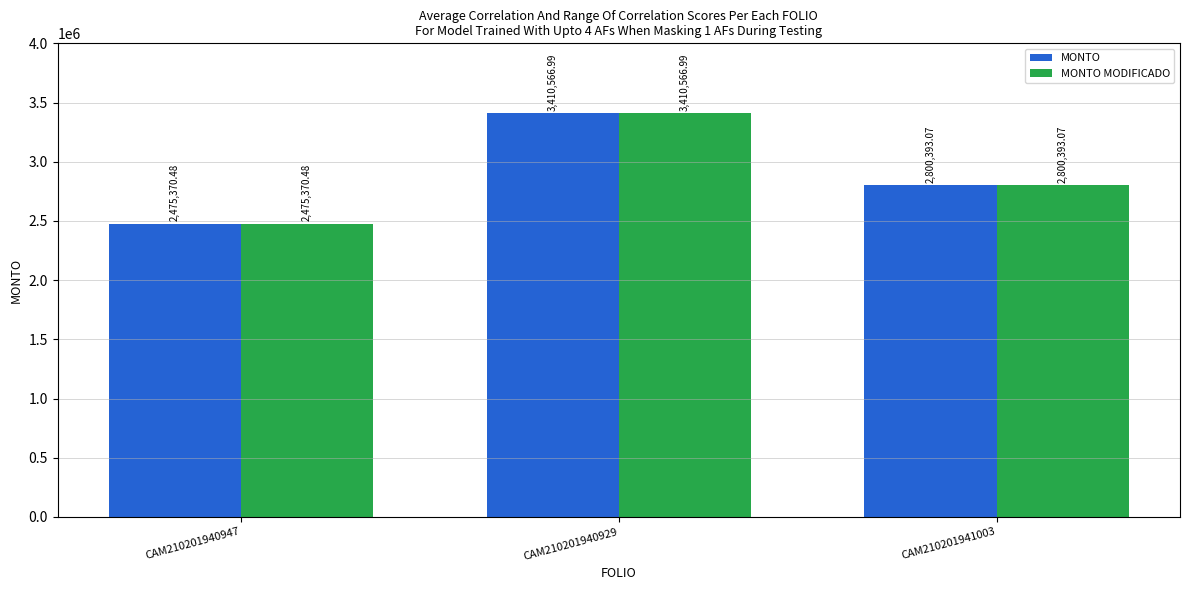

Which category has the highest value in the MONTO MODIFICADO series?

CAM210201940929